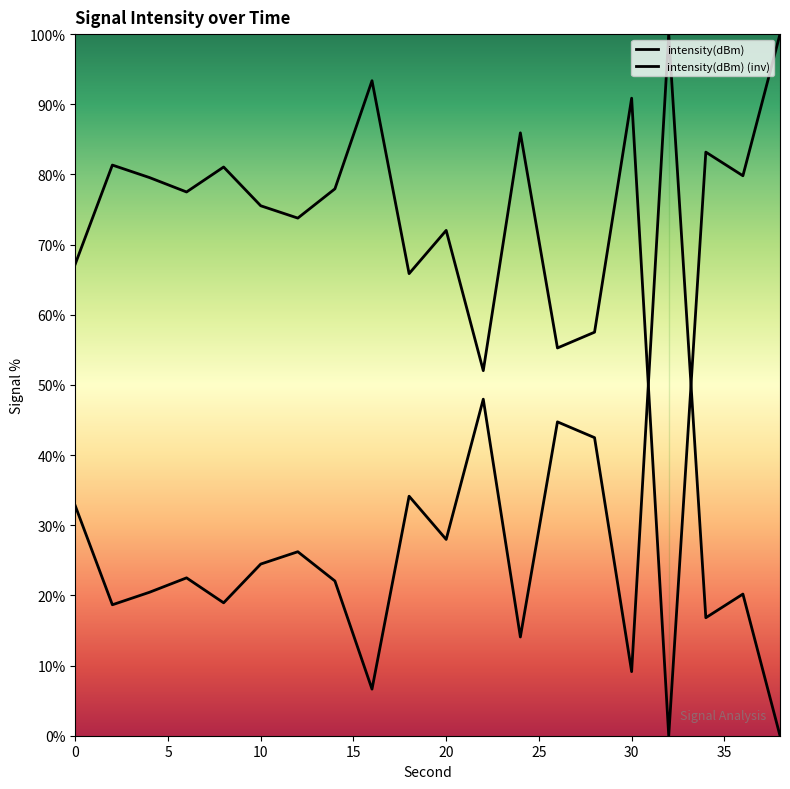

Where is the first local maximum?

6